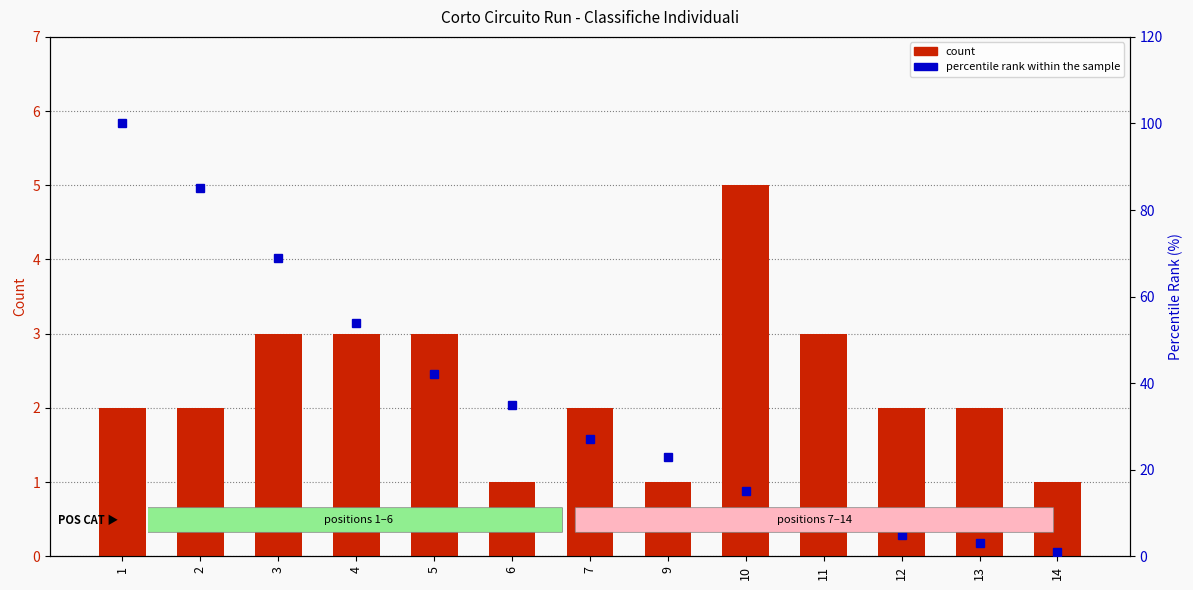

Reading right to left, what are all the values shown in this chart?

count: 1	2	2	3	5	1	2	1	3	3	3	2	2
percentile rank within the sample: 1	3	5	8	15	23	27	35	42	54	69	85	100